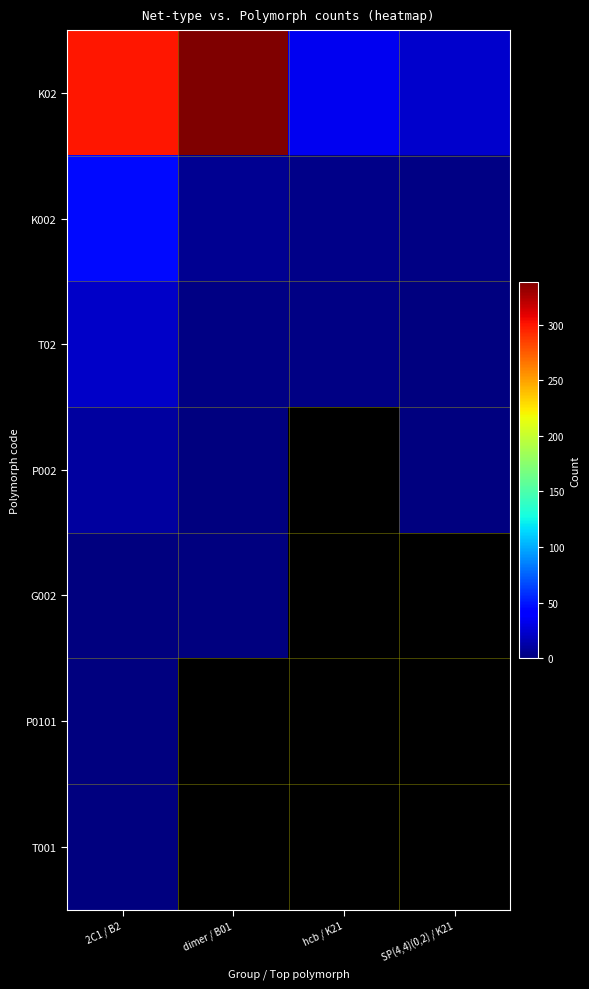

What is the average value of the K02 series?

174.0